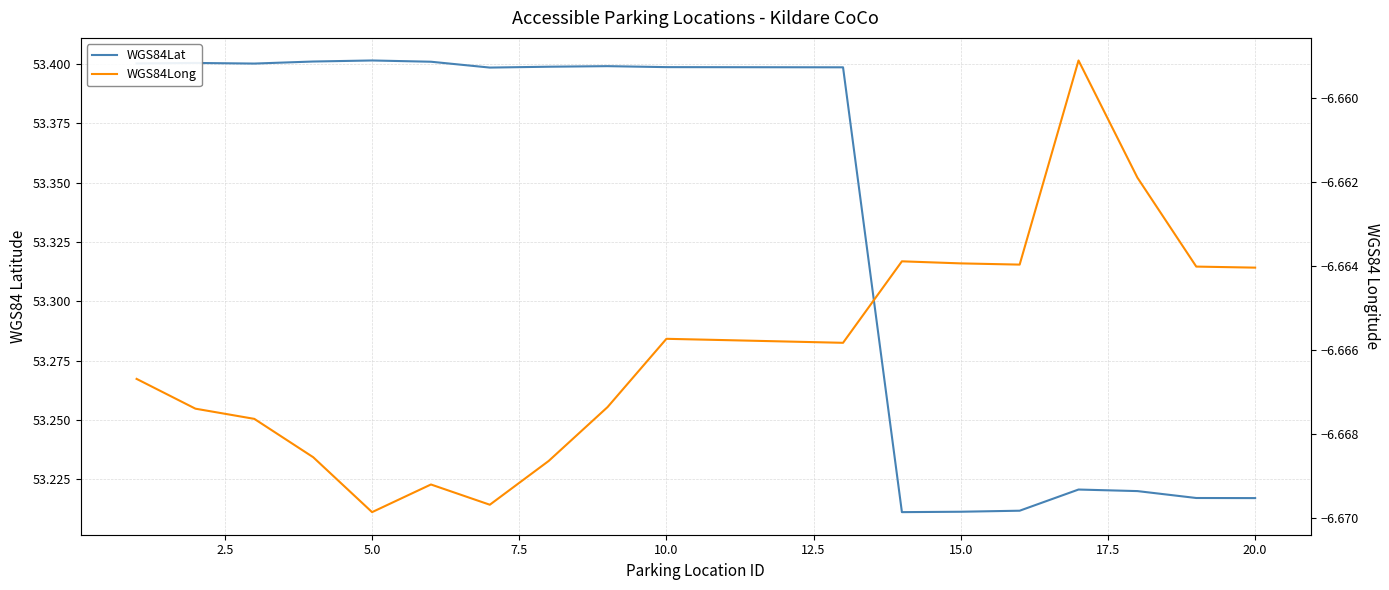

List the series in order of their peak value, highest first.

WGS84Lat, WGS84Long